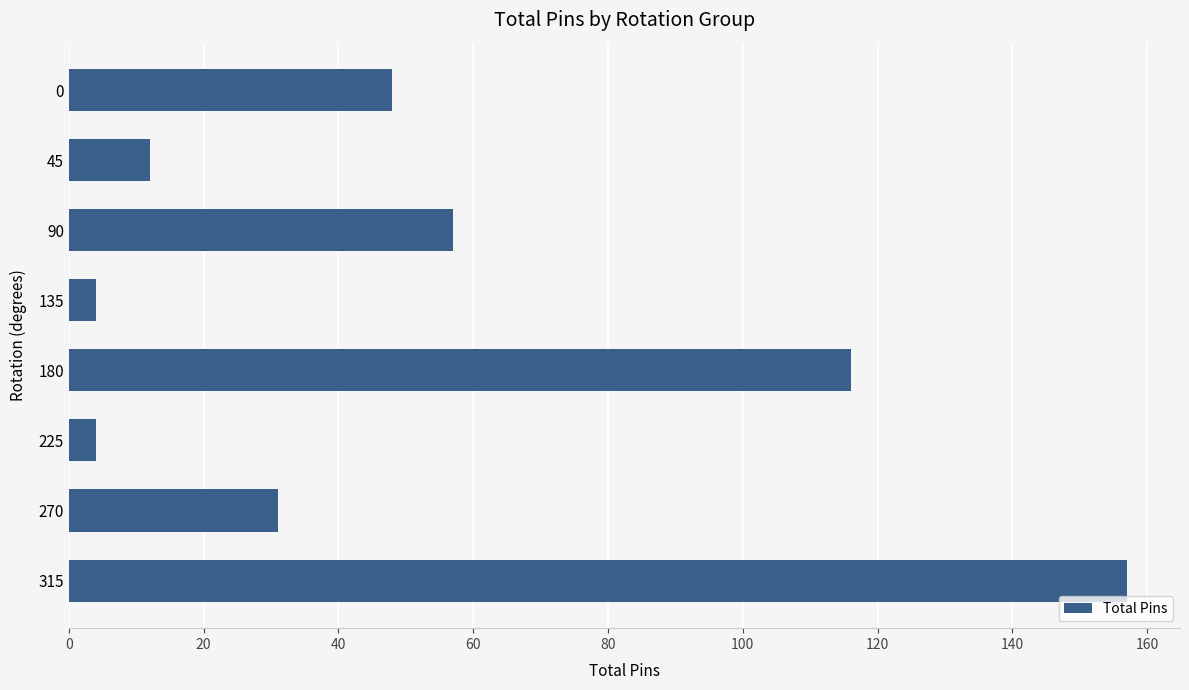

At which label is the value closest to 80?

90